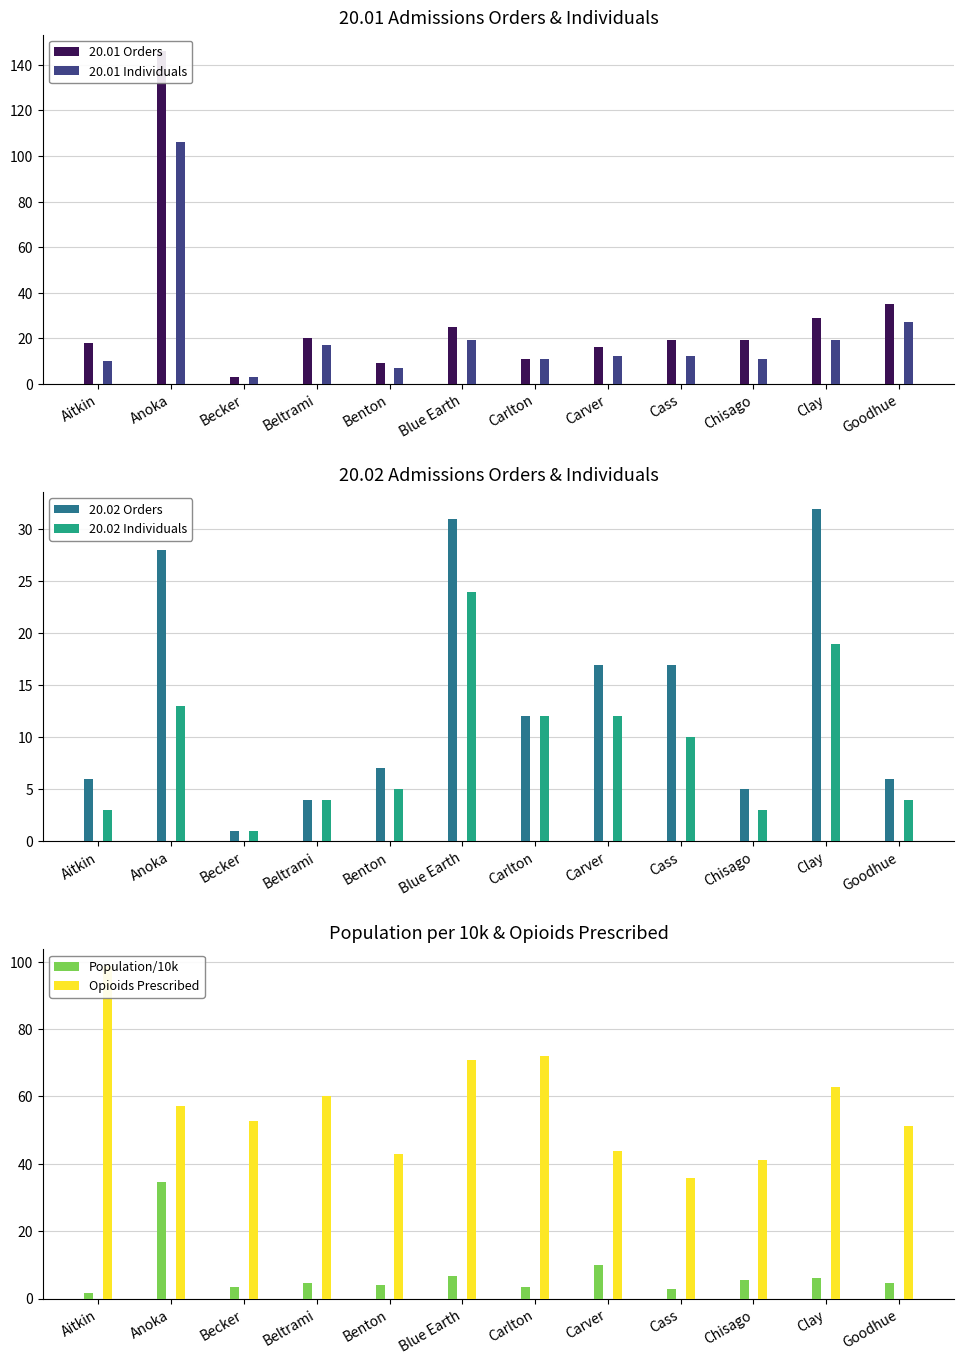

What is the difference between the Opioids Prescribed values at Blue Earth and Carlton?

1.4